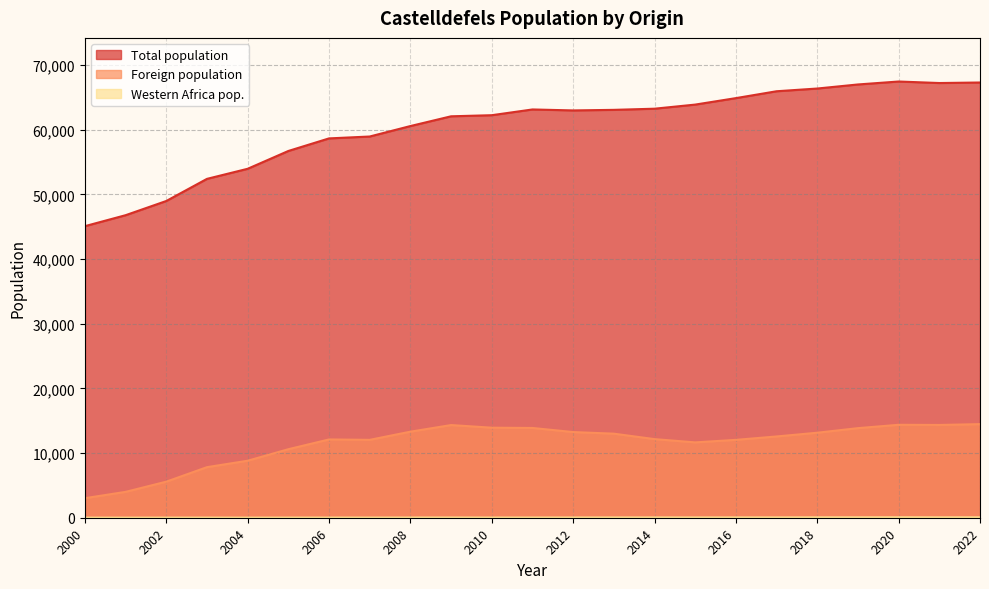

What is the minimum value shown in the chart?

8